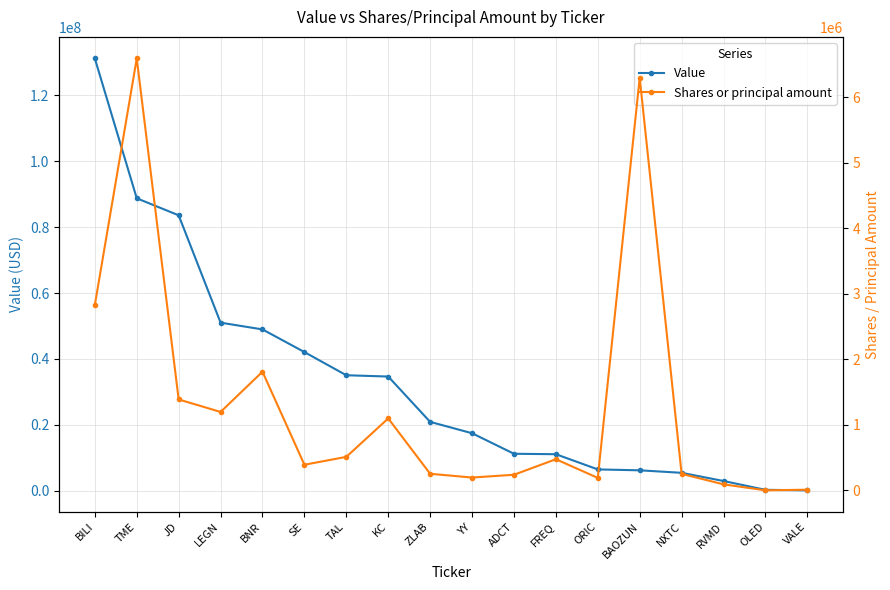

Reading left to right, what are all the values shown in this chart?

Value: 131194000	88758000	83595000	51007000	48957000	42081000	35045000	34655000	20894000	17444000	11211000	11078000	6462000	6187000	5431000	2946000	269000	115000
Shares or principal amount: 2832344	6594193	1389079	1198483	1812569	392400	512500	1099467	254400	196999	239500	476465	191568	6300000	253300	93307	1800	11200